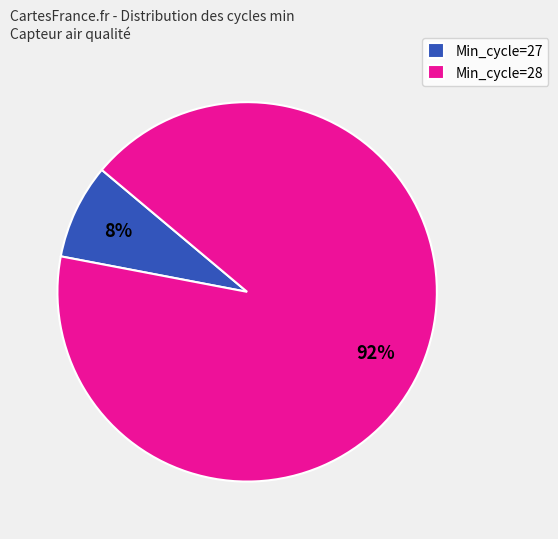

Is it true that Min_cycle=27 is 8% of the pie?

True